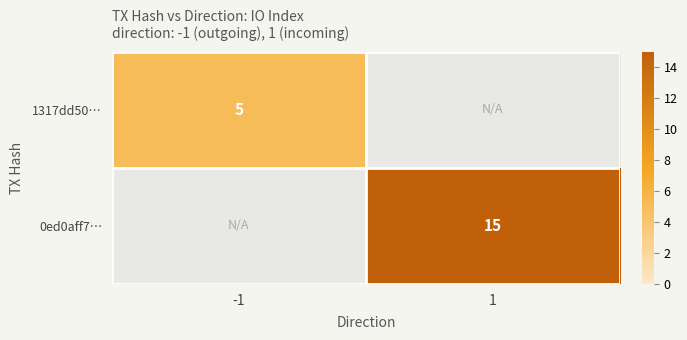

Is the value of 1317dd50… at -1 greater than the value of 0ed0aff7… at 1?

No